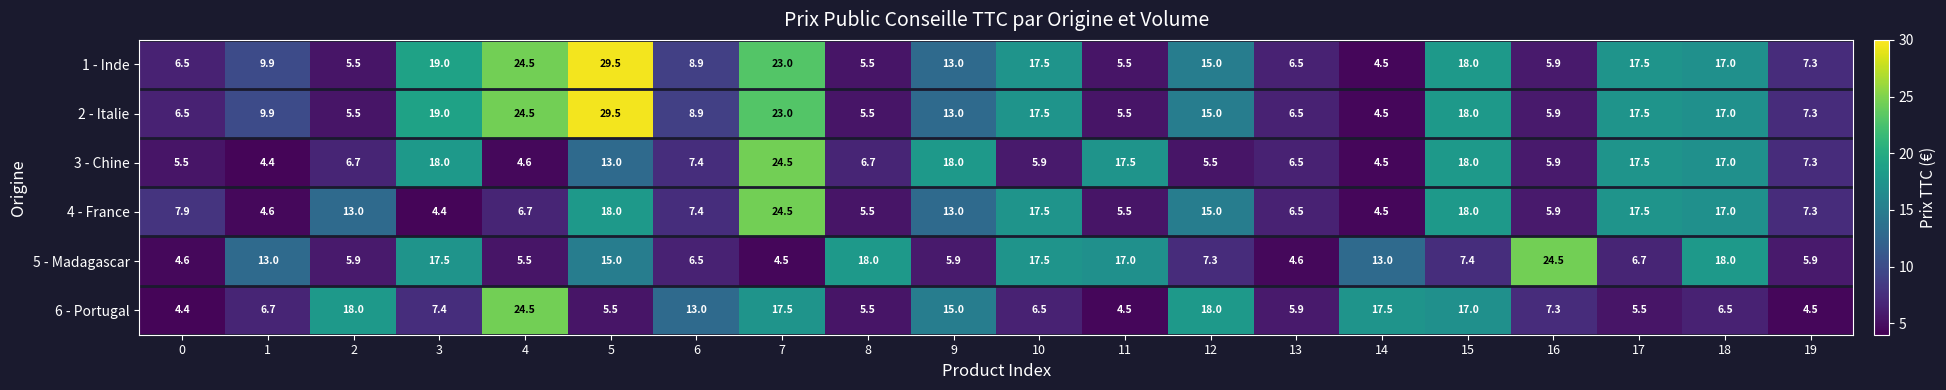

At which category is the sum across all series the highest?

7